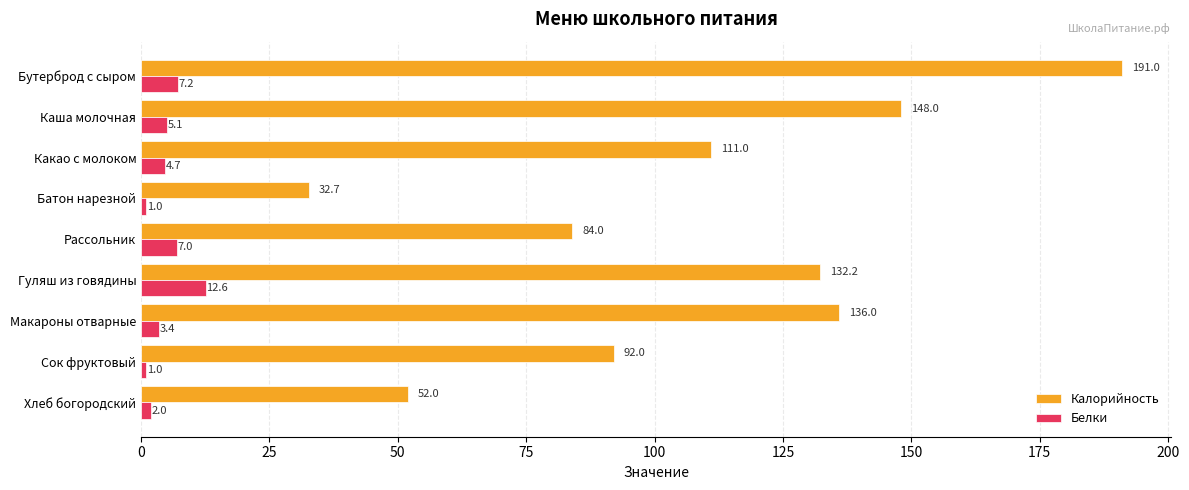

Read the Белки value at Сок фруктовый.

1.0